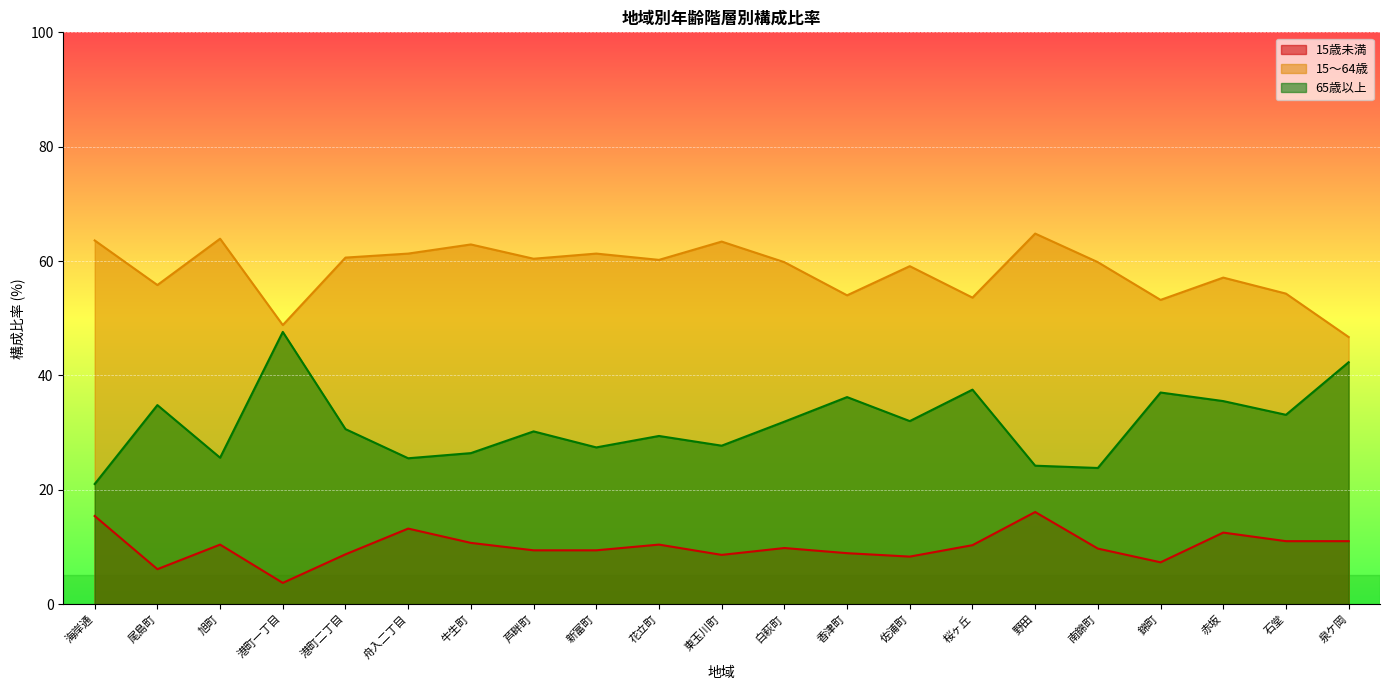

At which label does 65歳以上 reach its peak?

港町一丁目